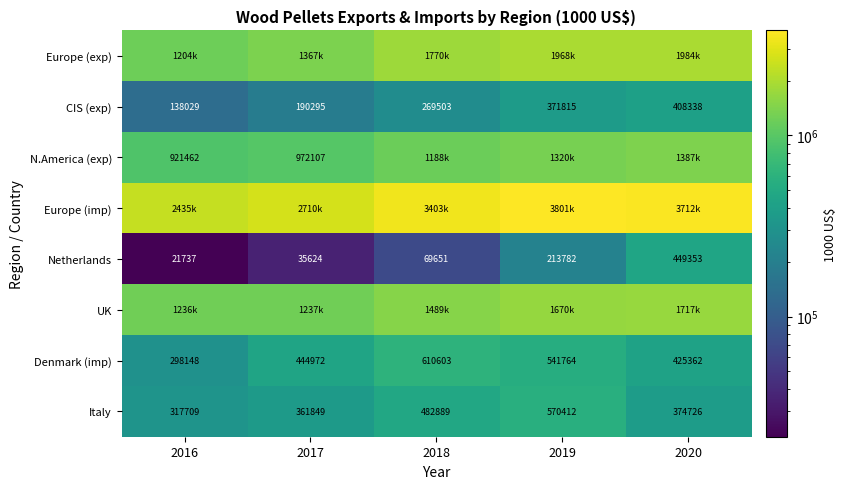

Is the value of Netherlands at 2016 greater than the value of CIS (exp) at 2018?

No